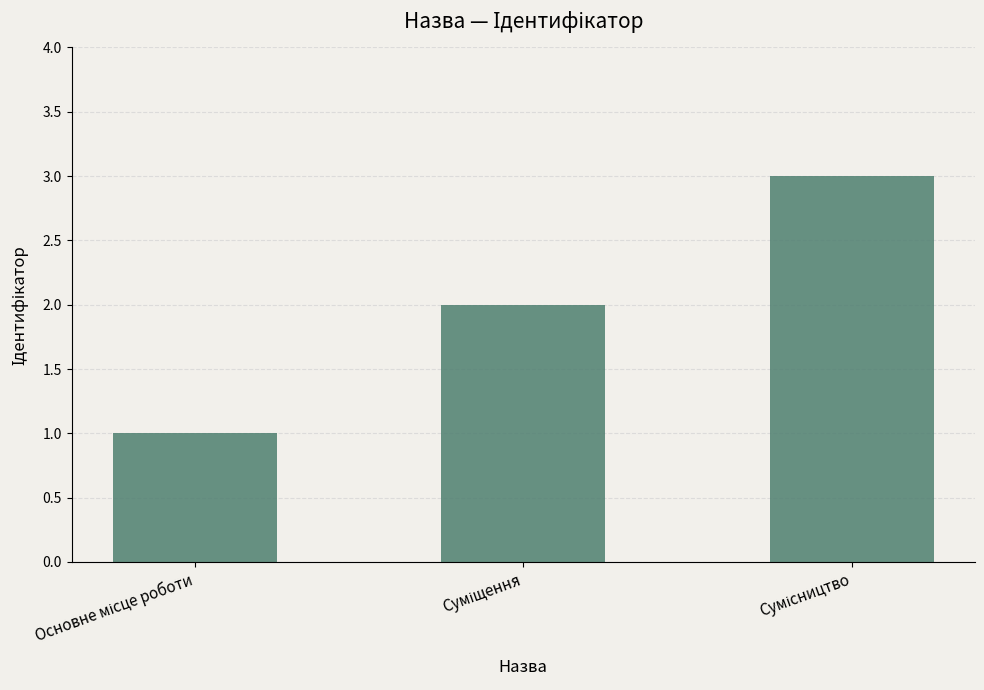

Reading left to right, list all the values displayed in this chart.

1	2	3